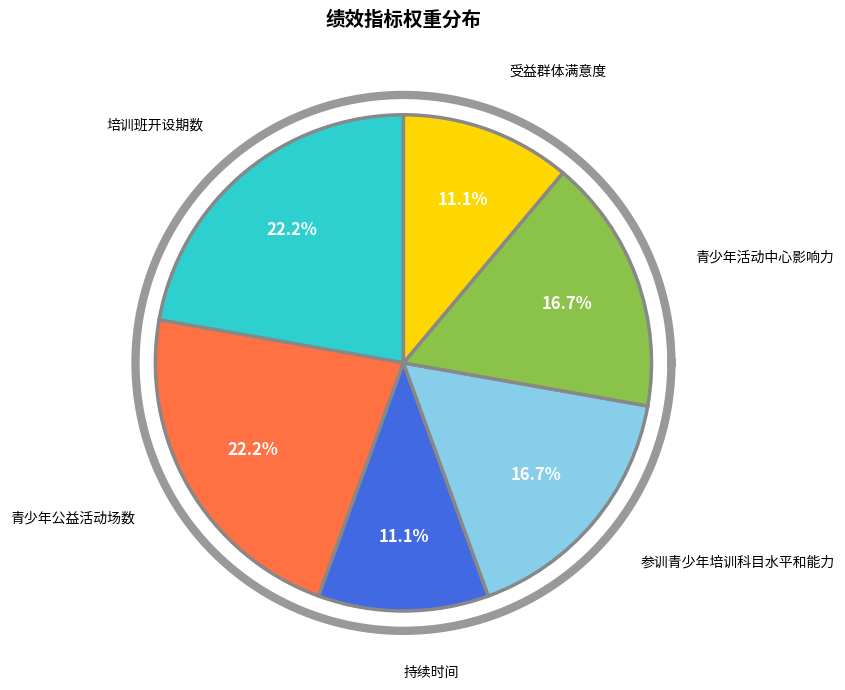

Is it true that 参训青少年培训科目水平和能力 is 17% of the pie?

True